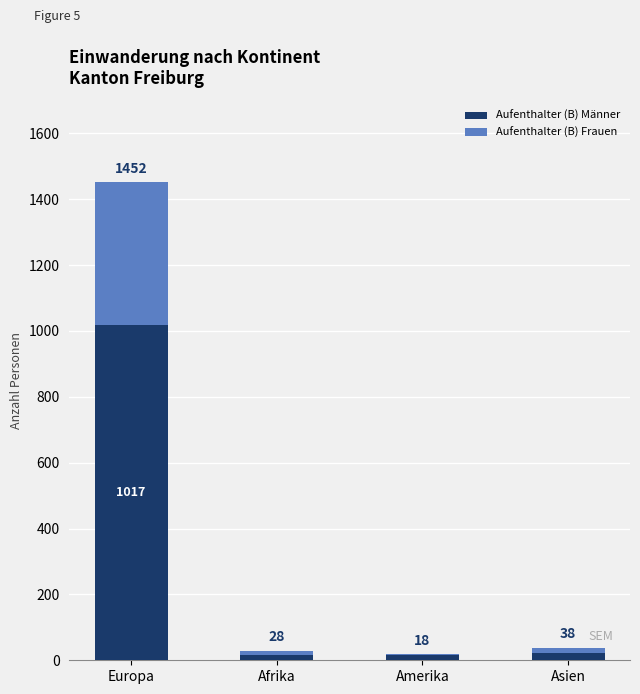

List the series in order of their peak value, lowest first.

Aufenthalter (B) Frauen, Aufenthalter (B) Männer